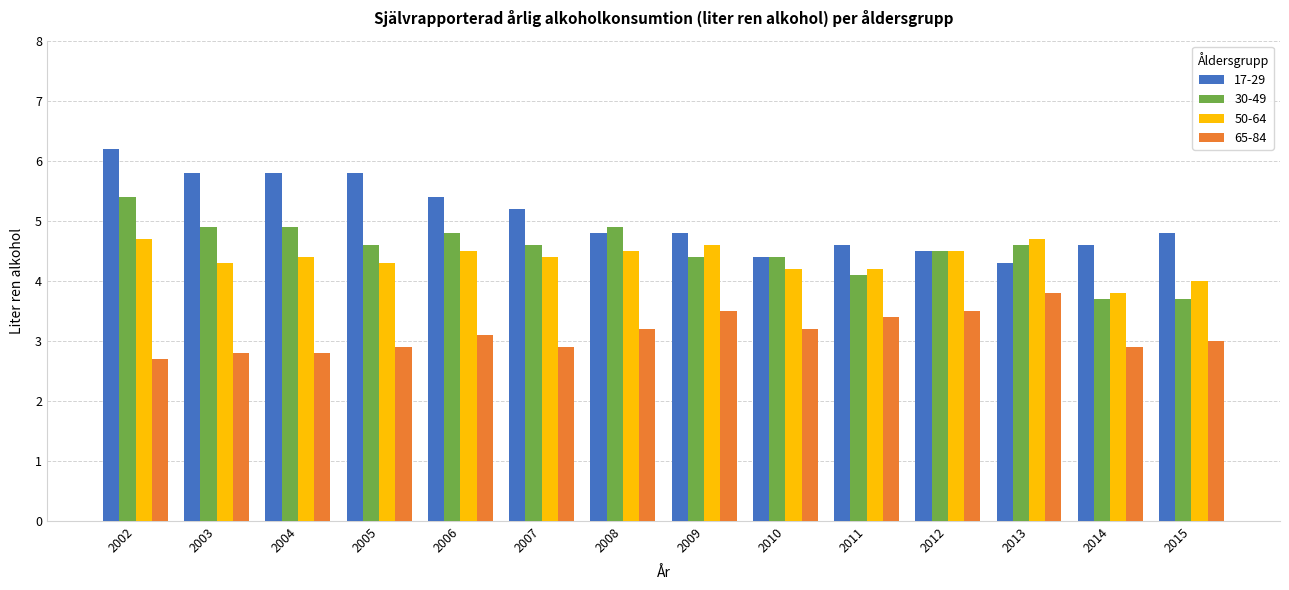

Reading right to left, transcribe all the data shown in this chart.

17-29: 4.8	4.6	4.3	4.5	4.6	4.4	4.8	4.8	5.2	5.4	5.8	5.8	5.8	6.2
30-49: 3.7	3.7	4.6	4.5	4.1	4.4	4.4	4.9	4.6	4.8	4.6	4.9	4.9	5.4
50-64: 4.0	3.8	4.7	4.5	4.2	4.2	4.6	4.5	4.4	4.5	4.3	4.4	4.3	4.7
65-84: 3.0	2.9	3.8	3.5	3.4	3.2	3.5	3.2	2.9	3.1	2.9	2.8	2.8	2.7